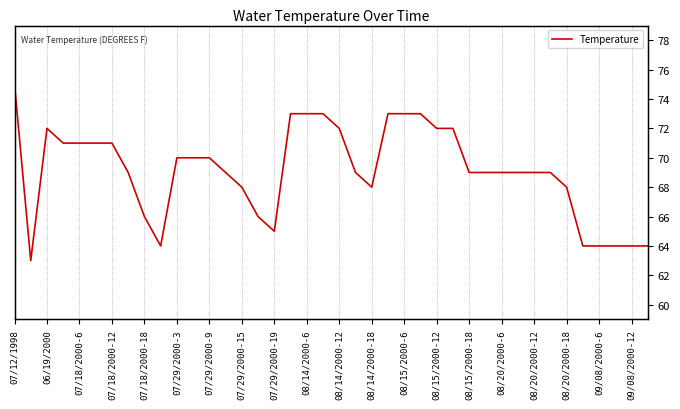

Is this an area chart (filled region under the line)?

No